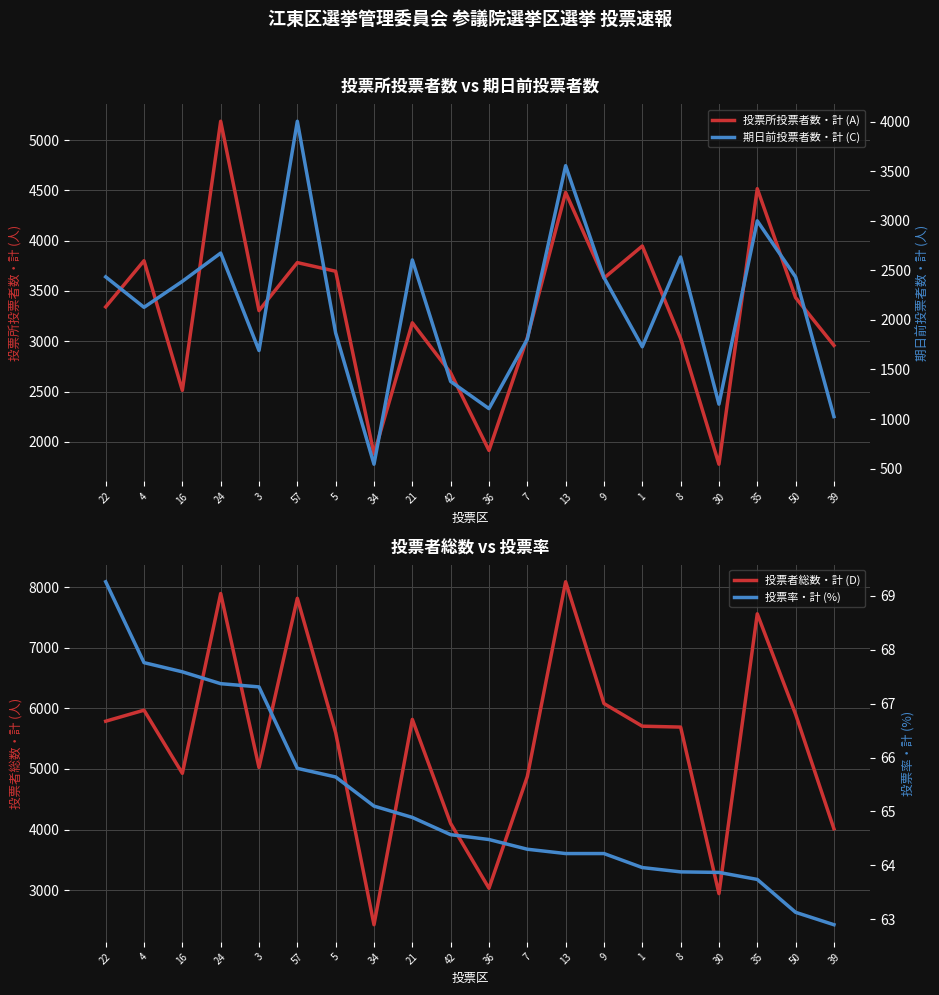

How many times do 投票所投票者数・計 (A) and 期日前投票者数・計 (C) cross each other?

2